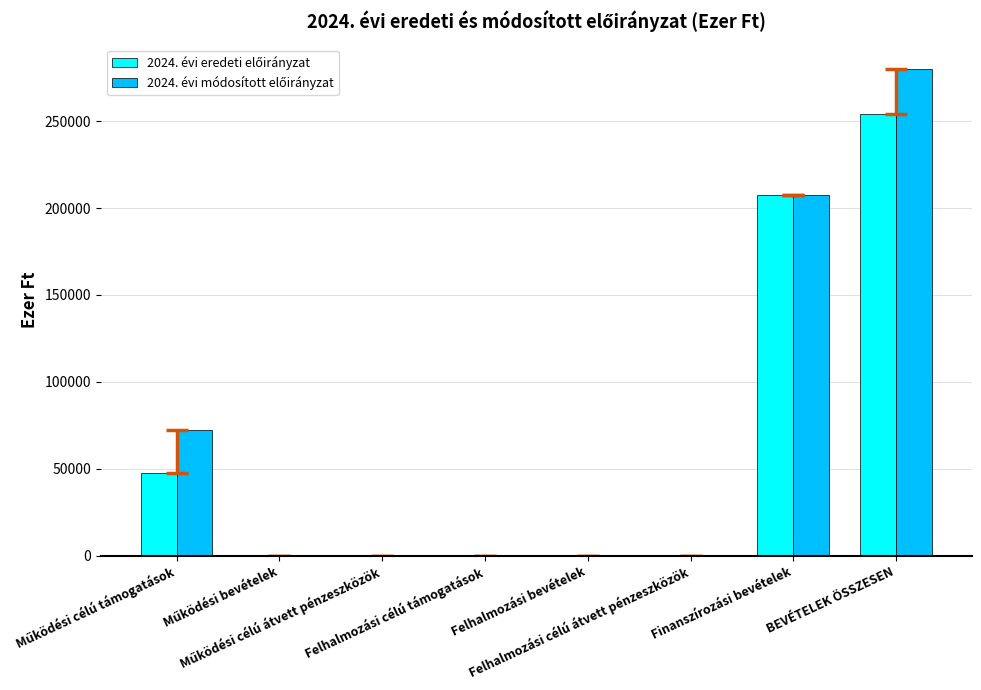

Which series has the largest total across all categories?

2024. évi módosított előirányzat